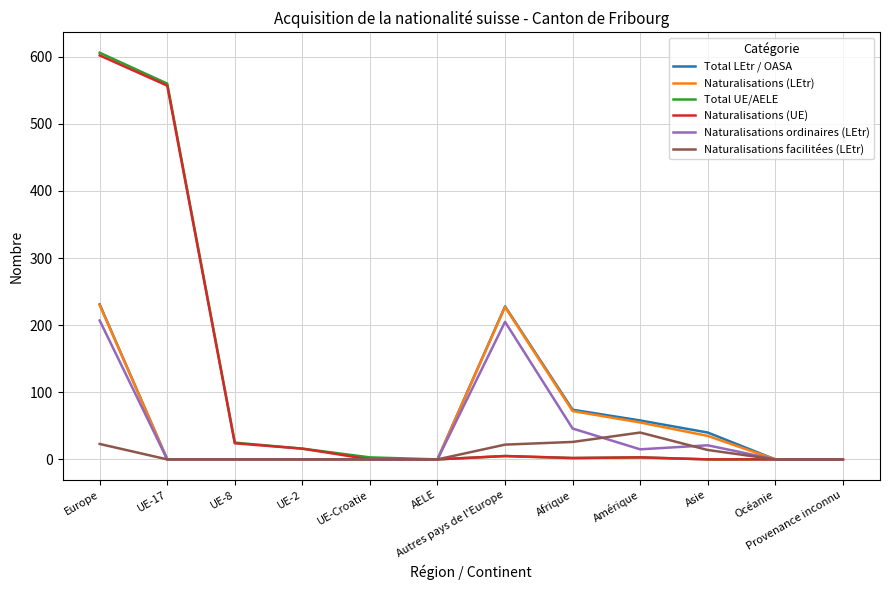

Which category has the highest value across all series?

Europe